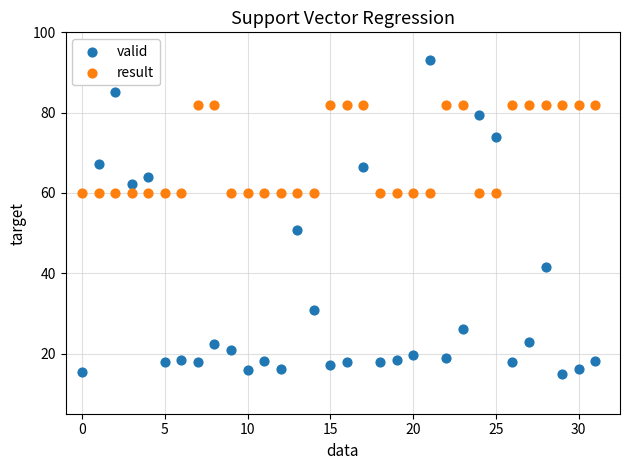

Which series reaches the maximum Y coordinate?

valid